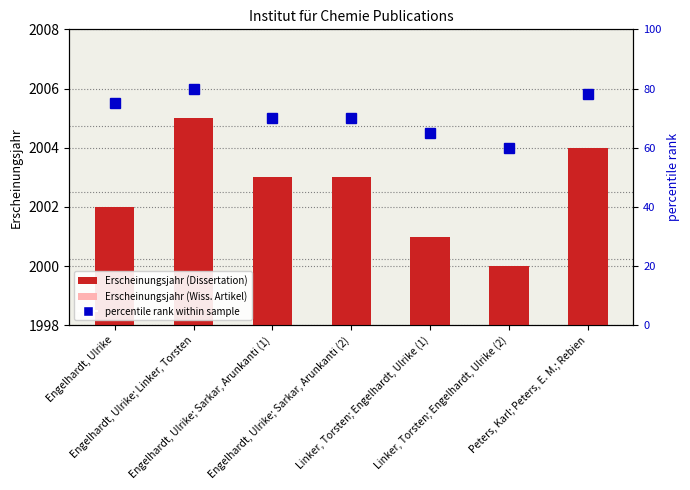

At which label is Erscheinungsjahr closest to 2002?

Engelhardt, Ulrike